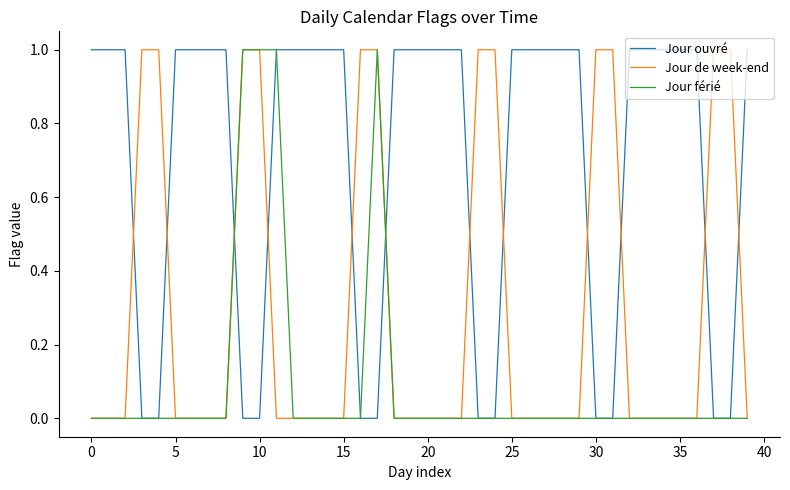

What are all the series names shown in the legend?

Jour ouvré, Jour de week-end, Jour férié